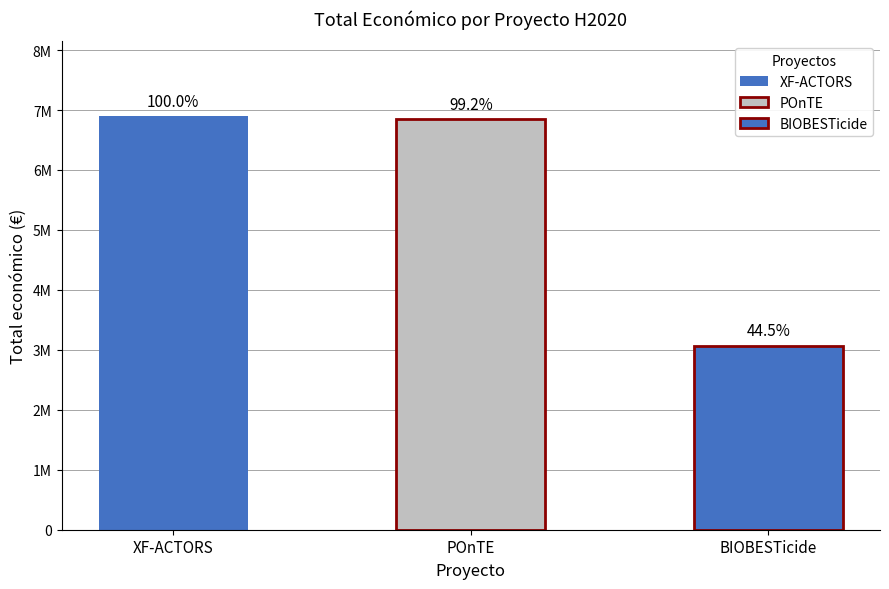

Where is the data nearest to the value 4986326?

POnTE